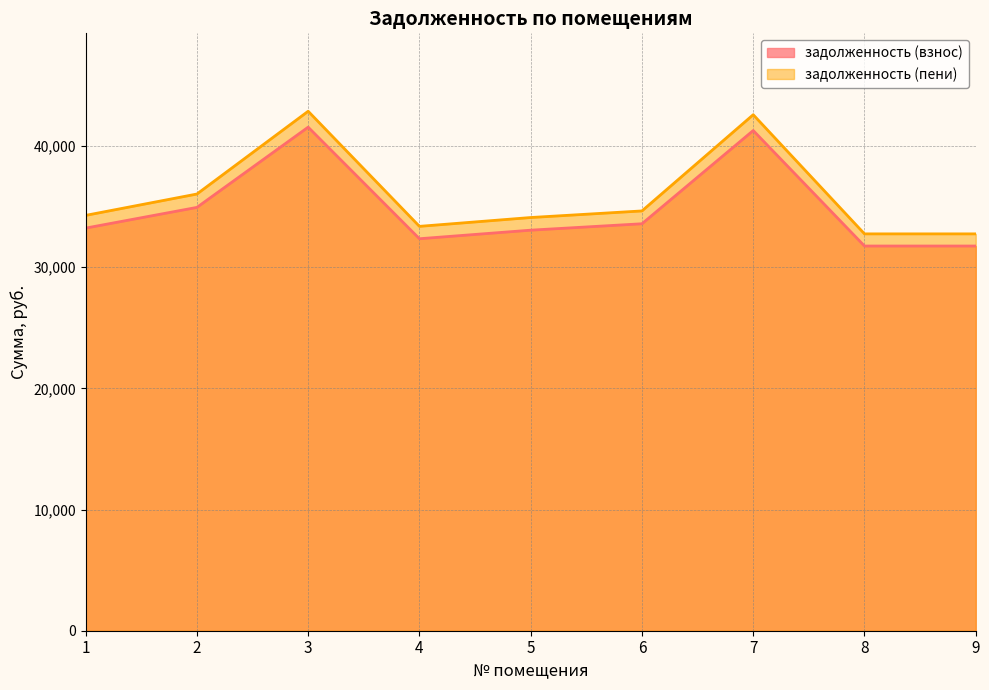

True or false: задолженность (пени) has more than 1 points higher than both neighbors.

True